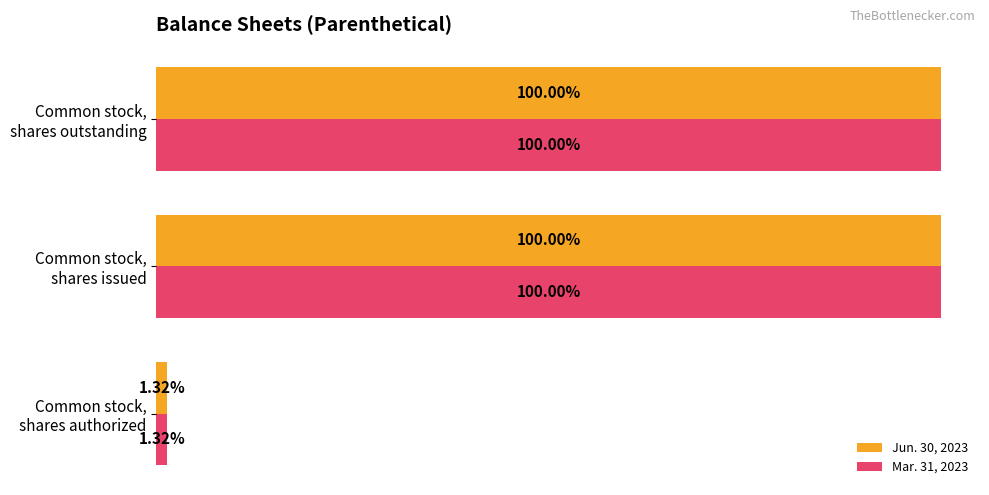

What are all the series names shown in the legend?

Jun. 30, 2023, Mar. 31, 2023